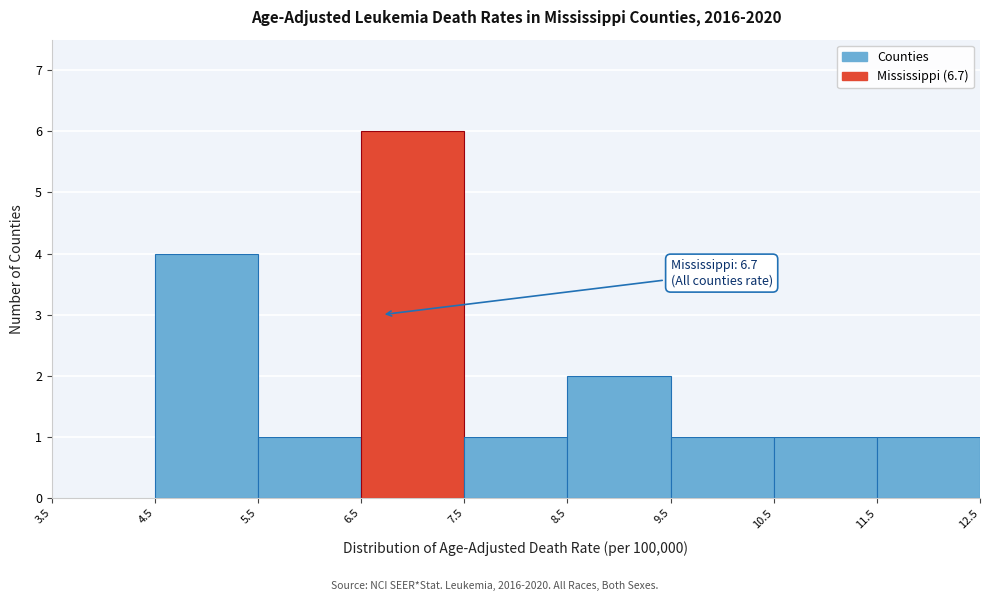

Which range on the x-axis has the tallest bar?

6.5 to 7.5